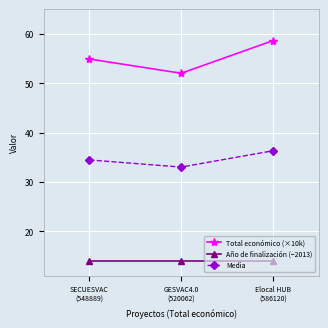

The value of Total económico (×10k) at Elocal HUB
(586120) is 58.6. True or false?

True